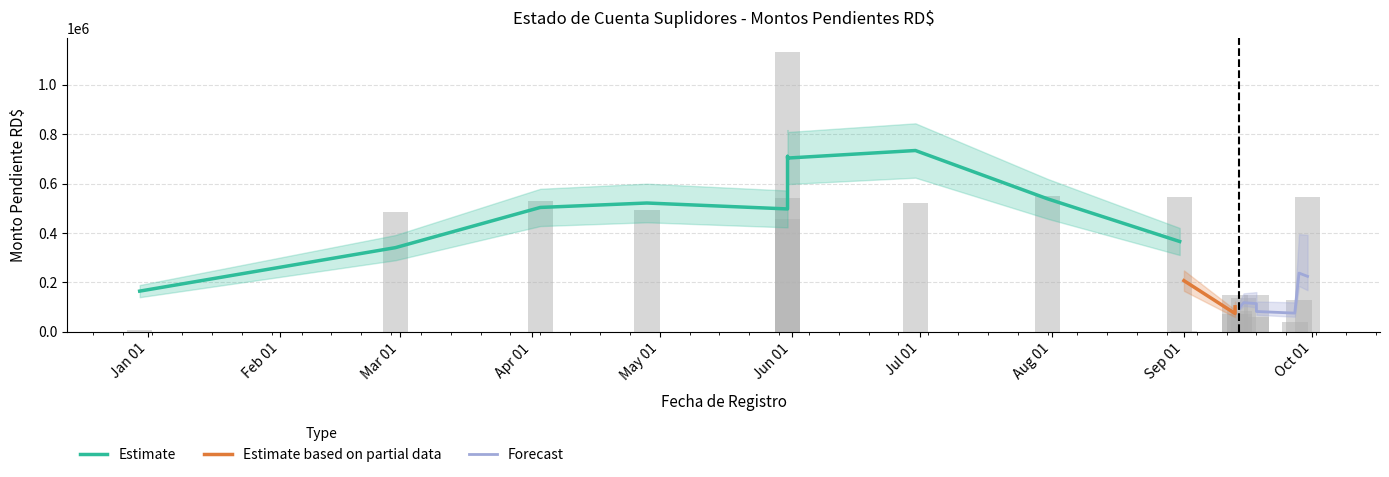

Reading right to left, extract all data points from this chart.

545299.7	127164.9	39620.0	59000.0	147065.8	135700.0	70000.0	82600.0	147500.0	72000.0	1556.0	546784.7	547791.5	519892.5	1133578.8	456249.1	540444.0	494787.0	528270.3	486735.5	6240.8